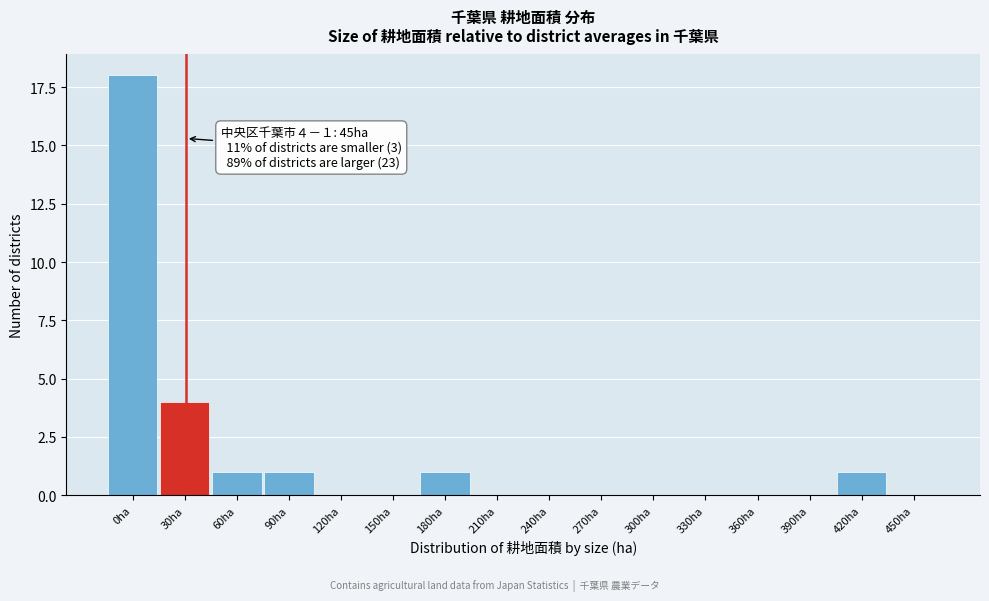

Reading left to right, extract all data points from this chart.

0ha=18	30ha=4	60ha=1	90ha=1	120ha=0	150ha=0	180ha=1	210ha=0	240ha=0	270ha=0	300ha=0	330ha=0	360ha=0	390ha=0	420ha=1	450ha=0